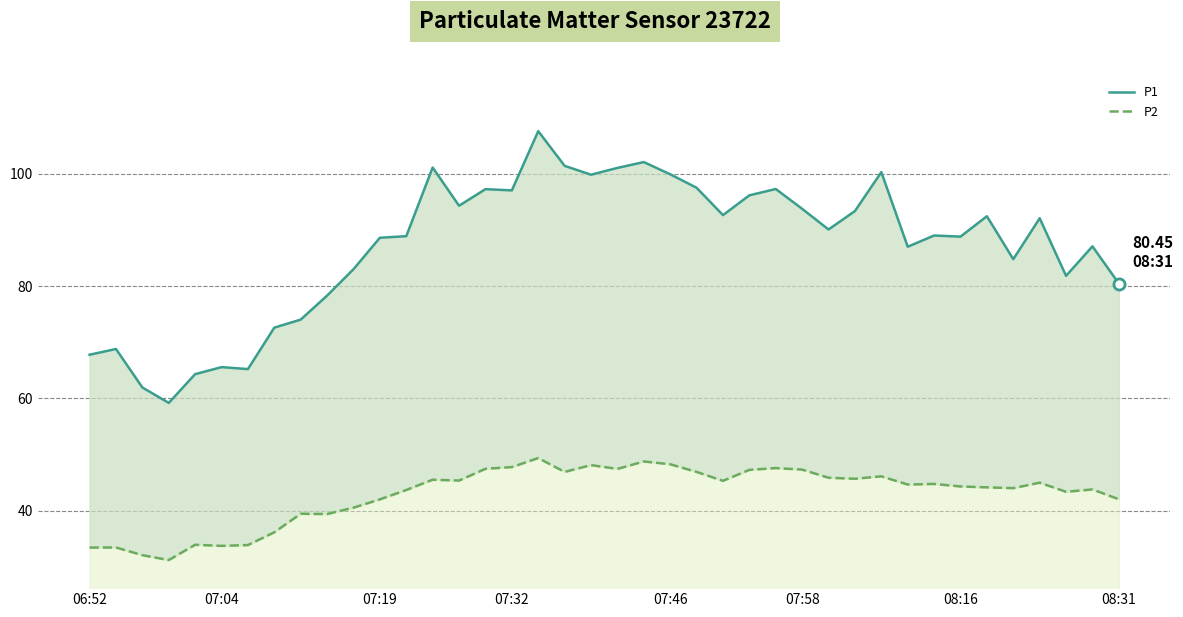

True or false: P2 and P1 intersect in this chart.

False